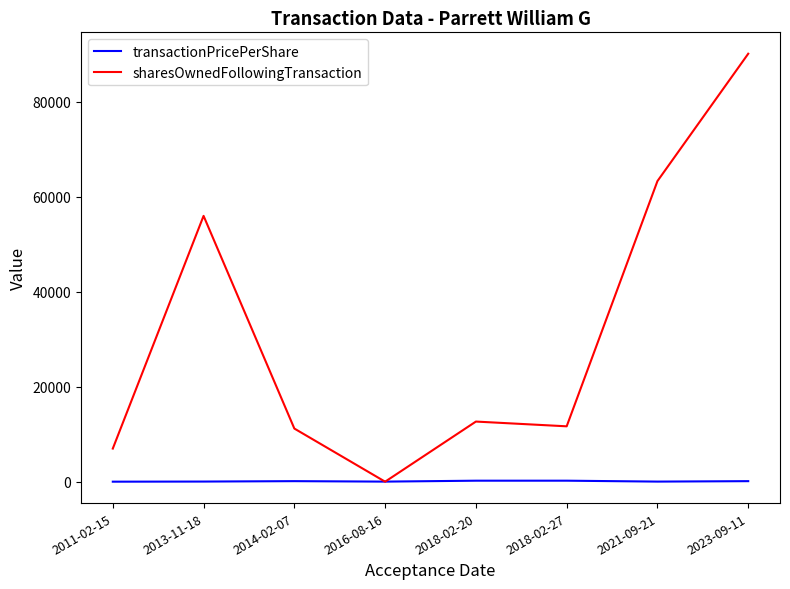

What is the total value across all series at 2023-09-11?

90224.5